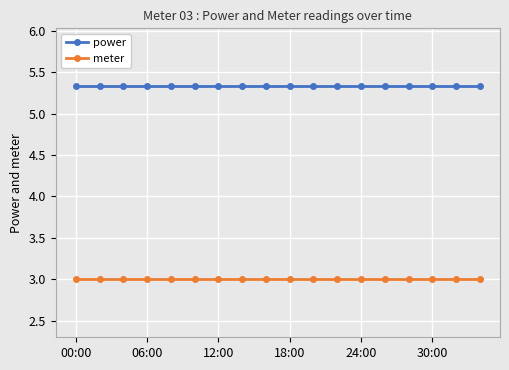

What is the average value of the meter series?

3.0